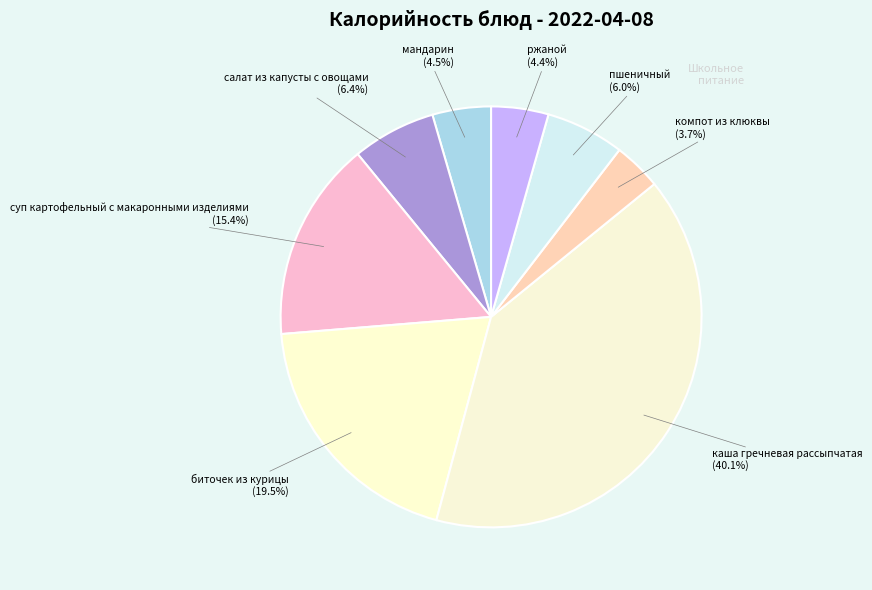

What percentage is NOT represented by каша гречневая рассыпчатая?

59.9%